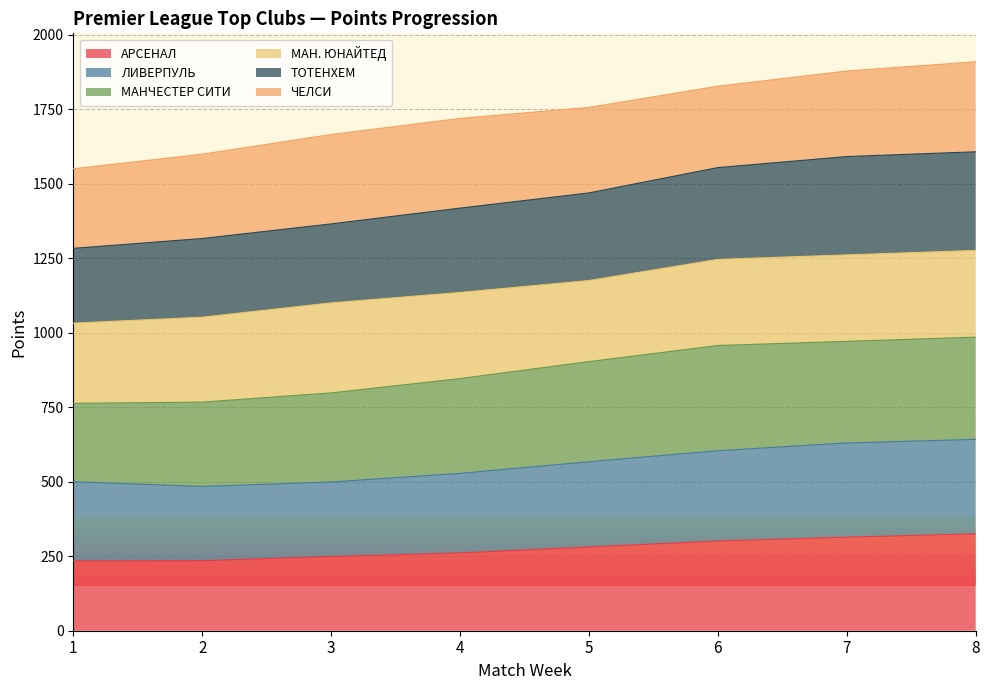

At which label does ЛИВЕРПУЛЬ first exceed 567?

6